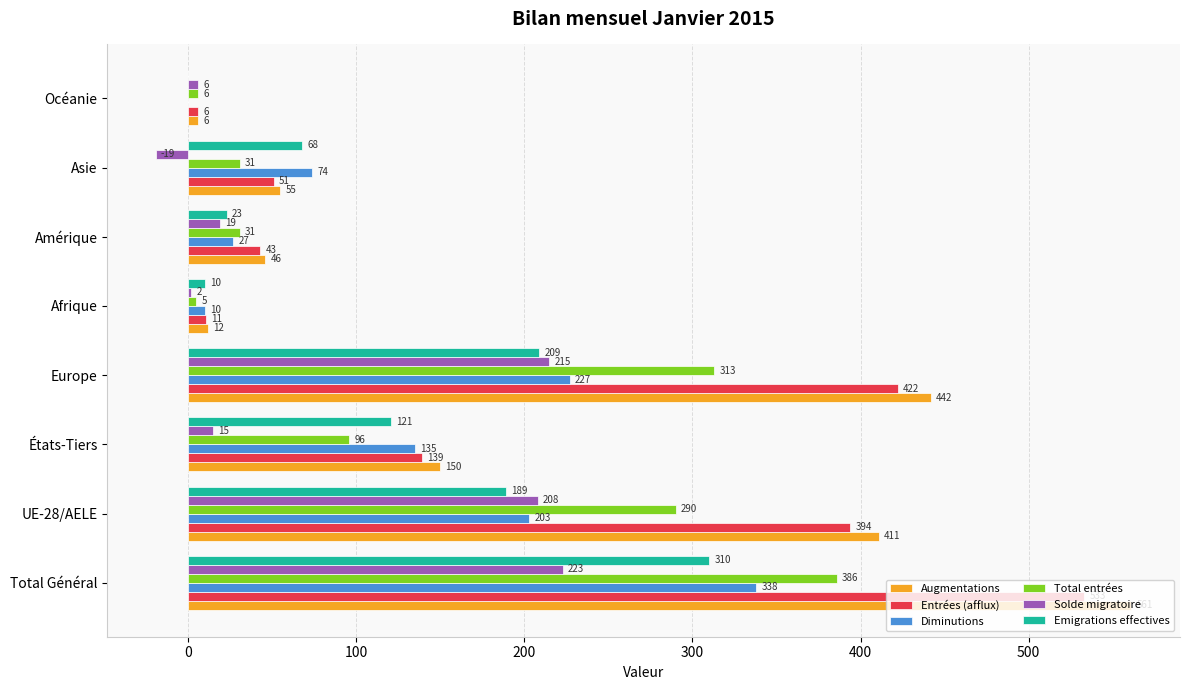

Which series has the largest range (max minus min)?

Augmentations